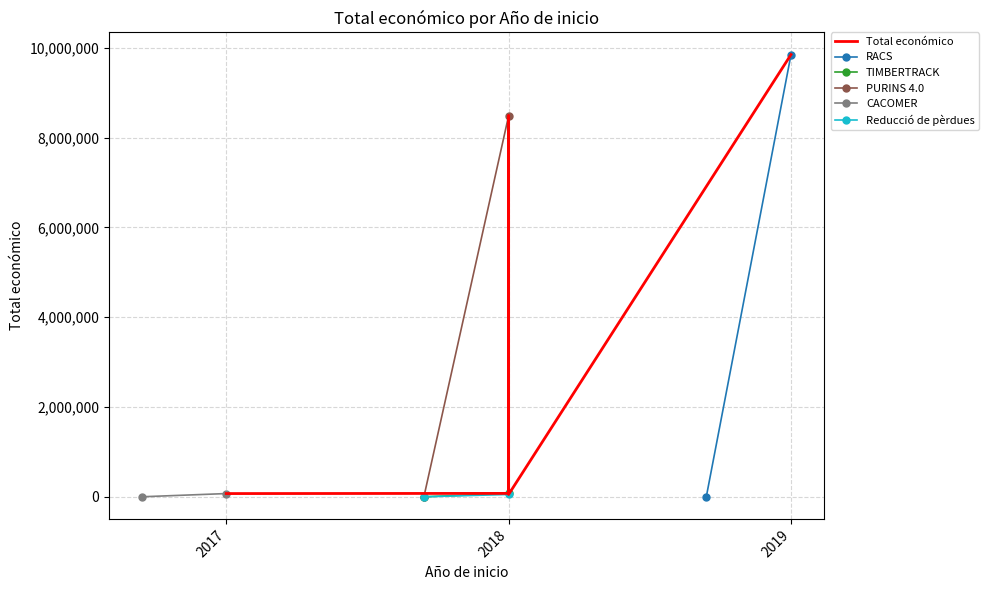

How many values exceed 75575?

2